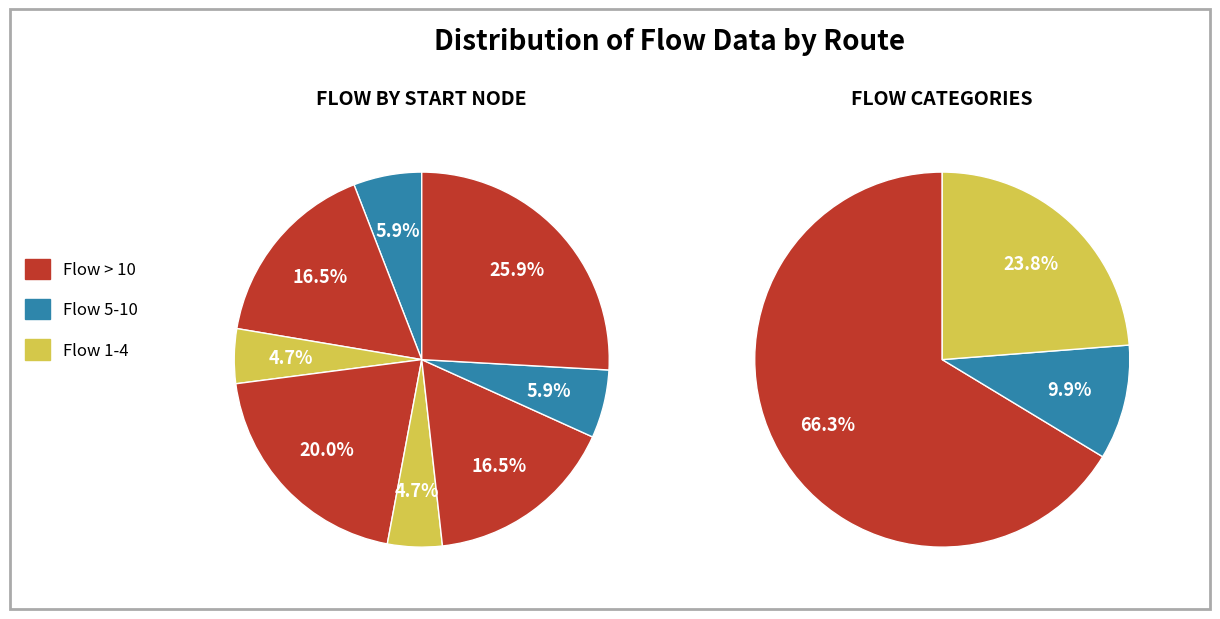

Is it true that 11 is 1% of the pie?

False